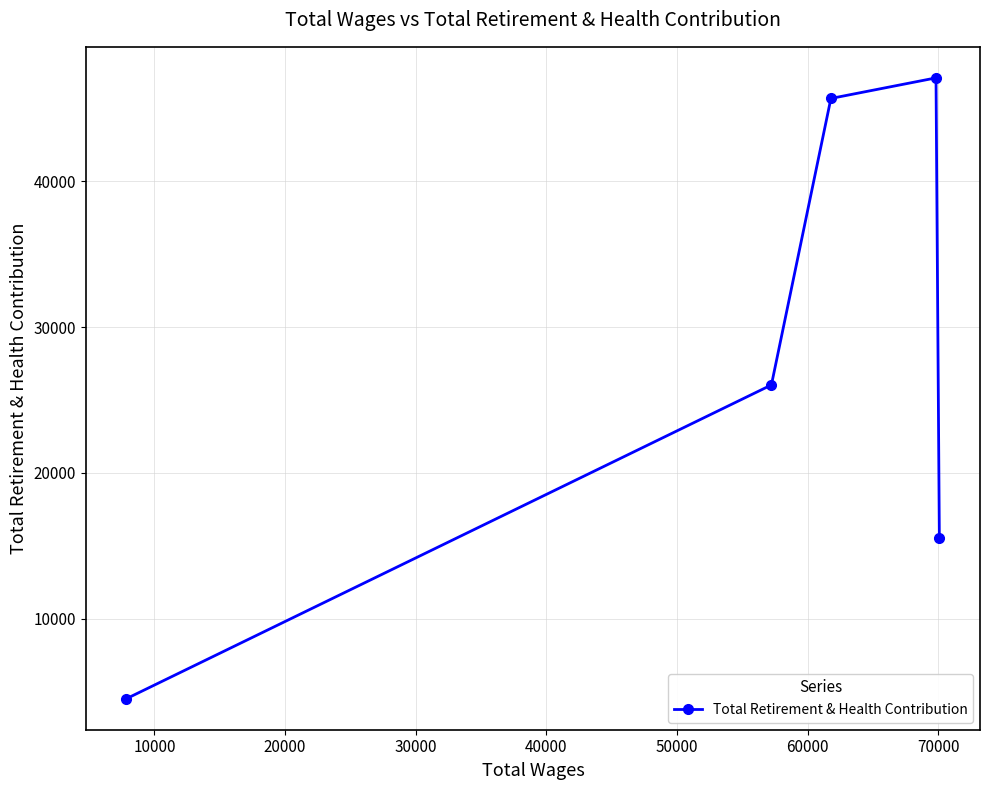

Reading right to left, list all the values displayed in this chart.

15538	47087	45676	26035	4524